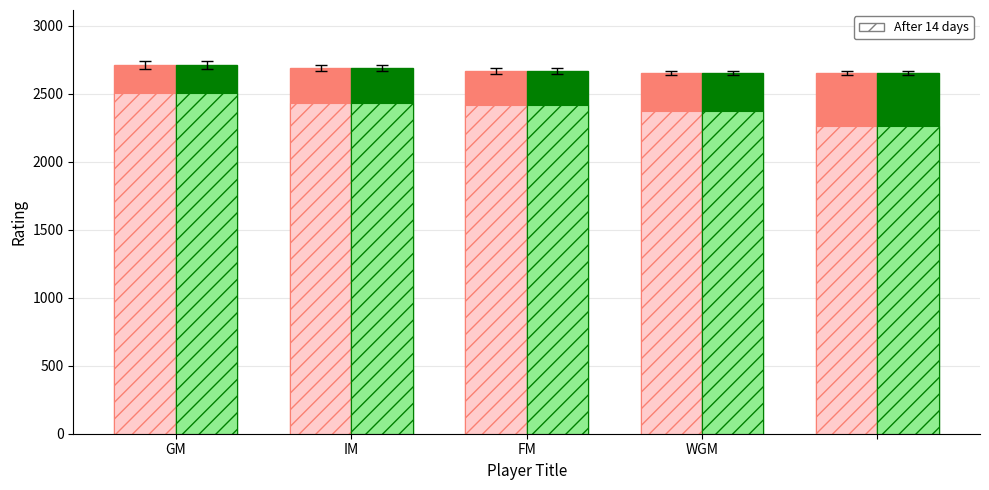

Is the value of After 0 days at IM greater than the value of After 14 days at GM?

No